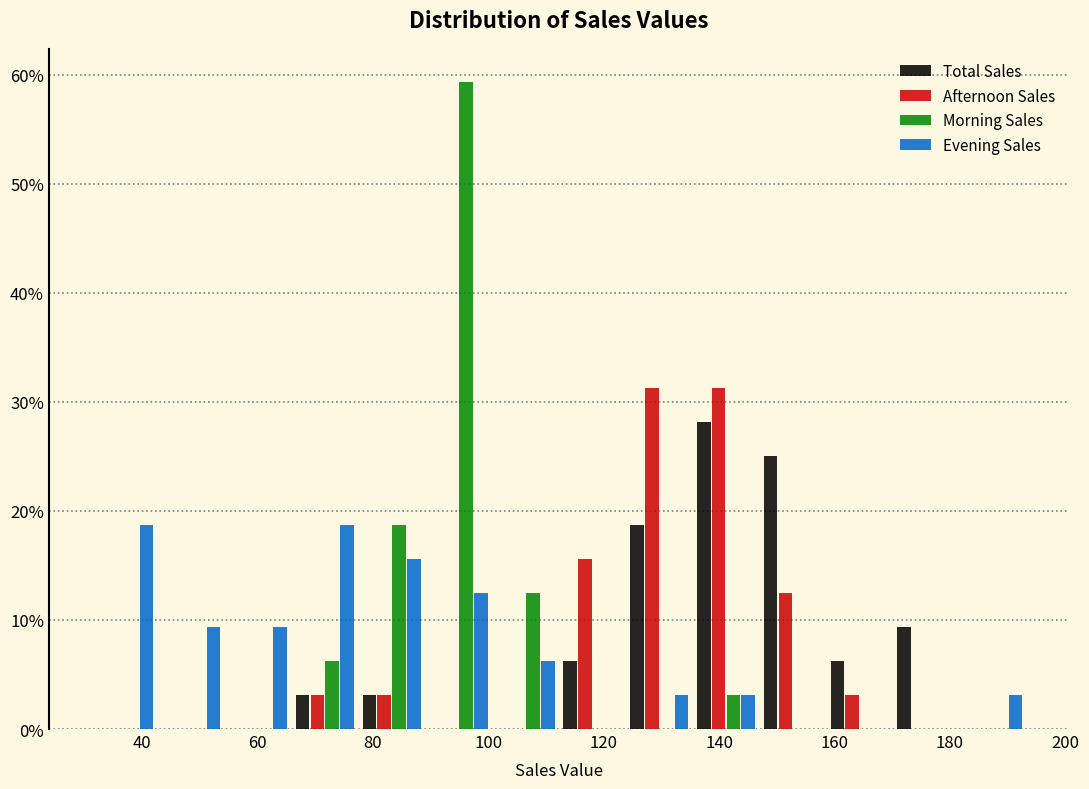

What is the height of the Afternoon Sales bar covering 136 to 146 on the x-axis? Neither the bar edges nor the heights are printed on the chart, so give them approximately, as read against the axes.

31